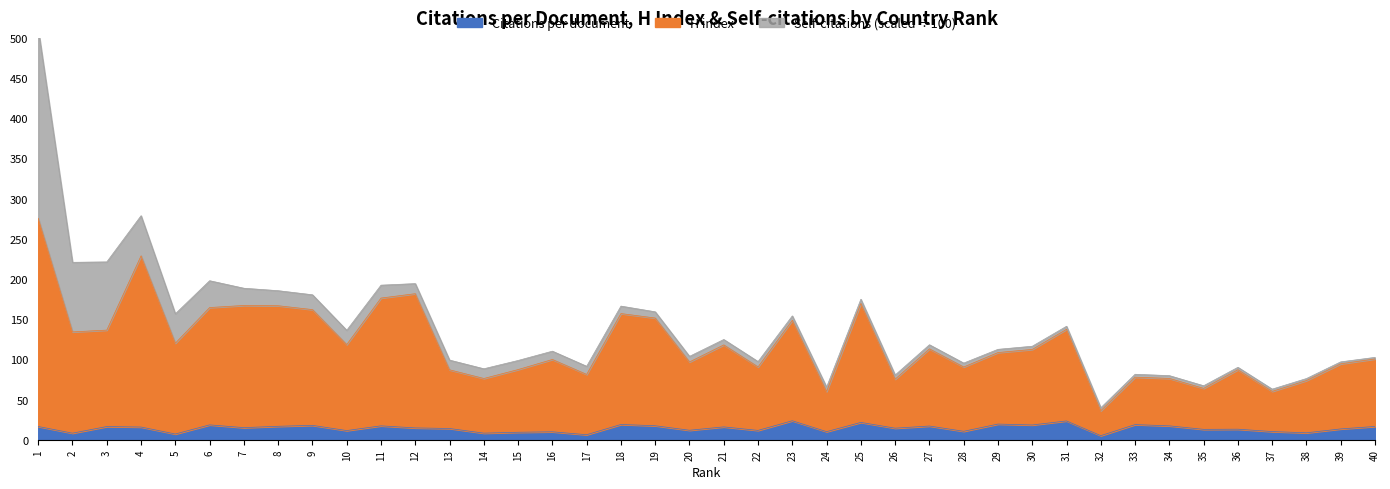

Which series has the largest total across all categories?

H index